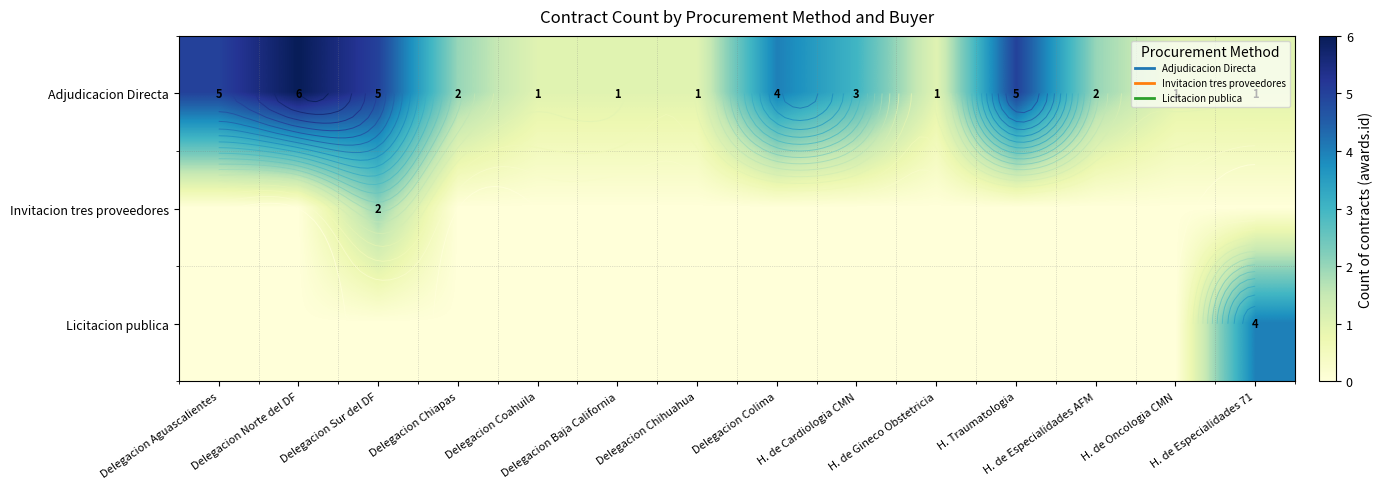

Rank the series by their maximum value, from lowest to highest.

Invitacion tres proveedores, Licitacion publica, Adjudicacion Directa